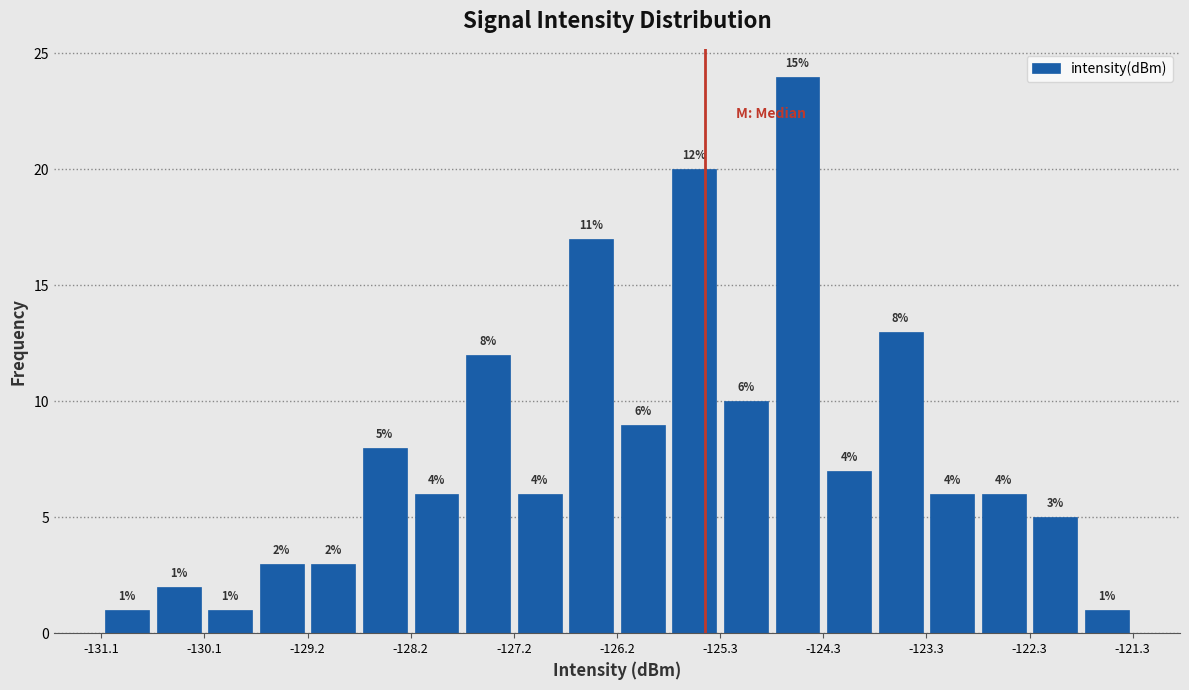

Which range on the x-axis has the tallest bar?

-124.8 to -124.3